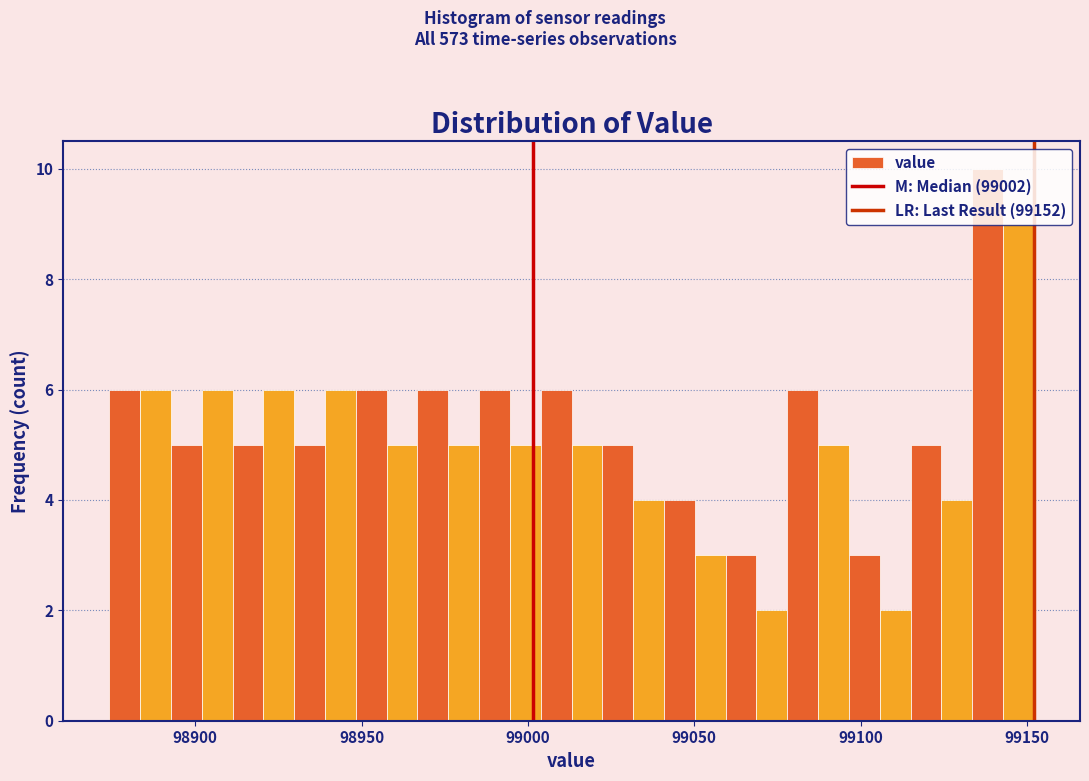

Read against the x-axis, roughly where is the centre of the tallest bar?

99140